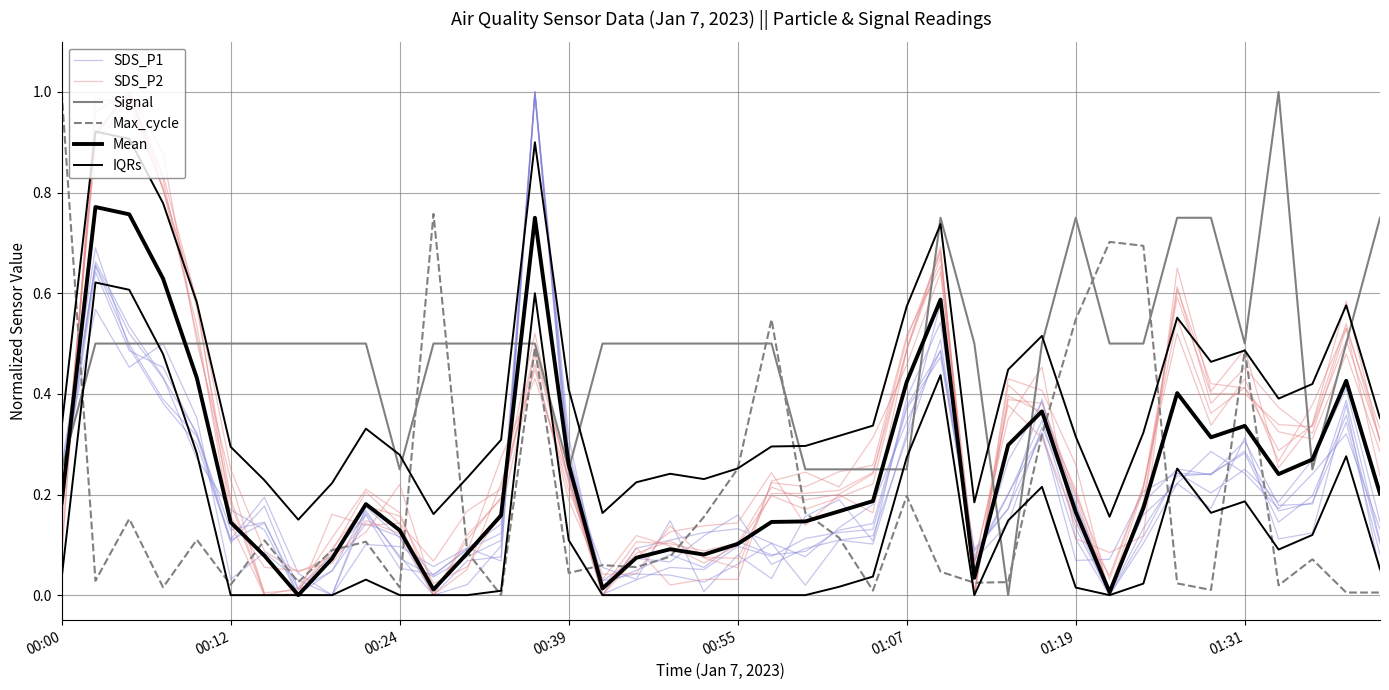

Which series has the largest range (max minus min)?

SDS_P2